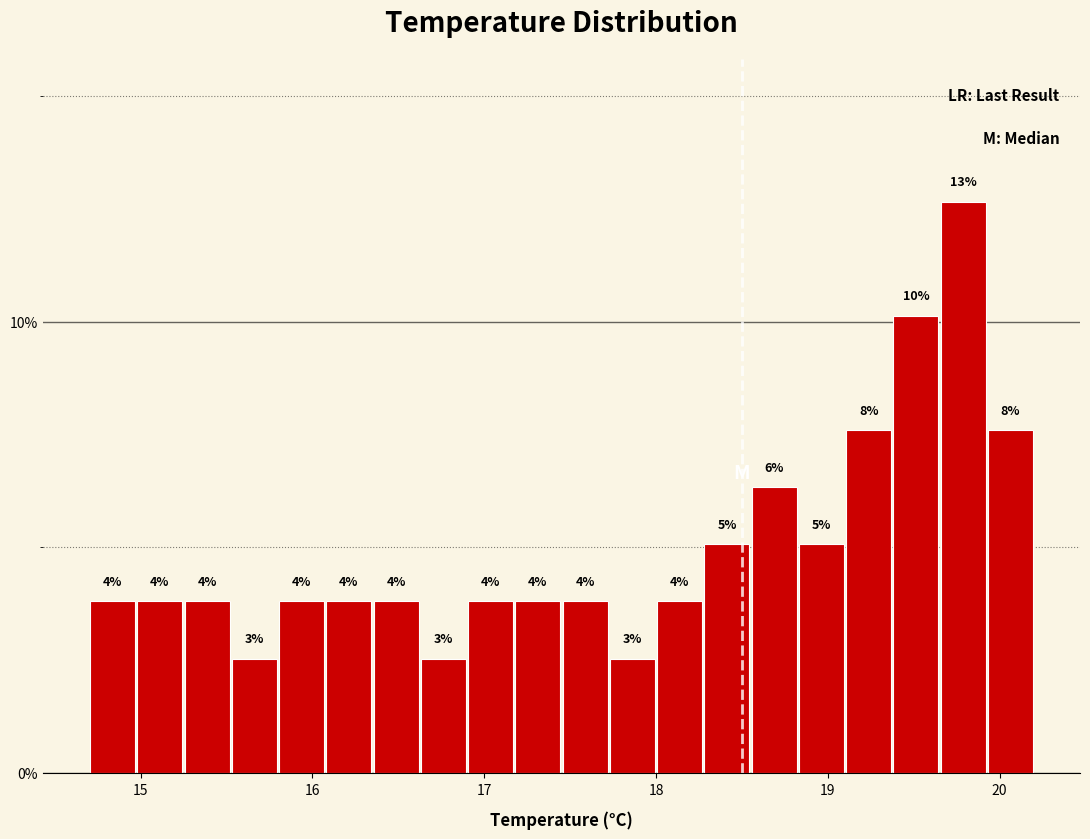

Around what value on the x-axis is the tallest bar? Give the approximate position of its centre, as read against the axis.

19.8